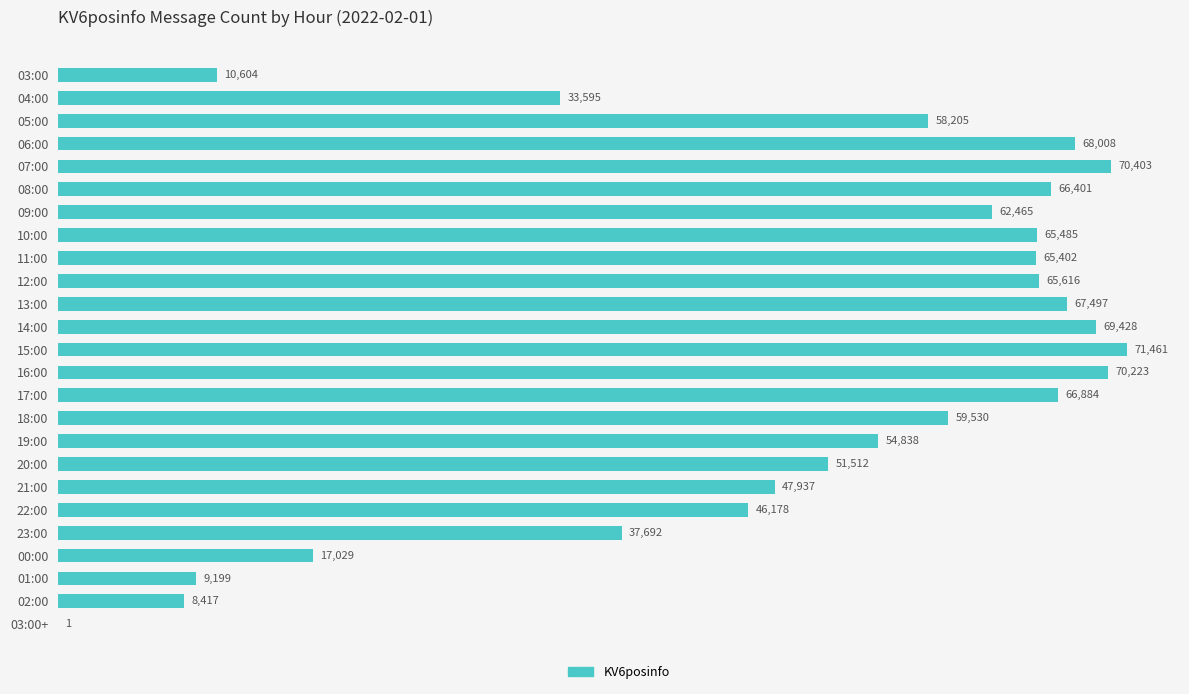

At which category does the chart reach its peak across all series?

15:00